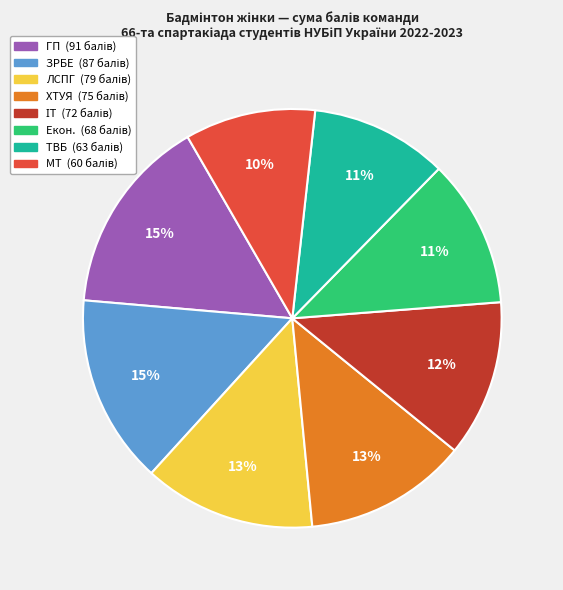

What is the smallest slice in the pie chart?

МТ